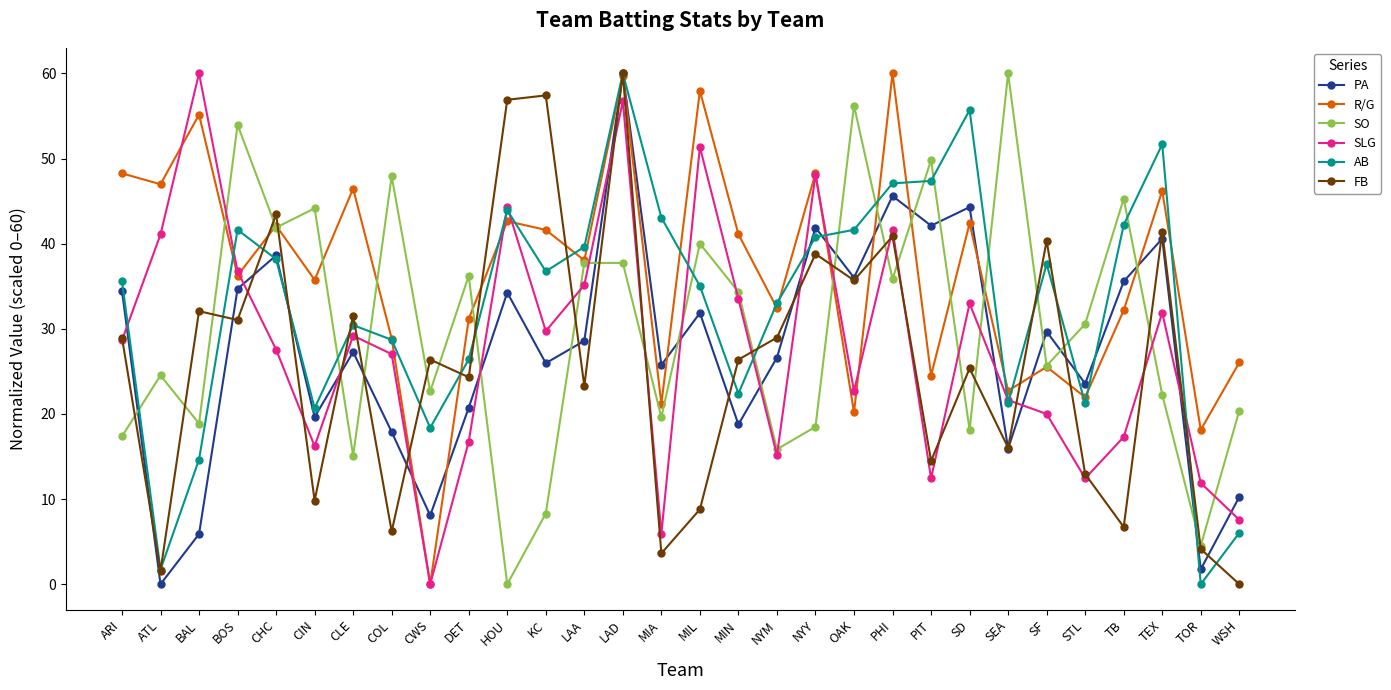

What position from the left is STL?

26